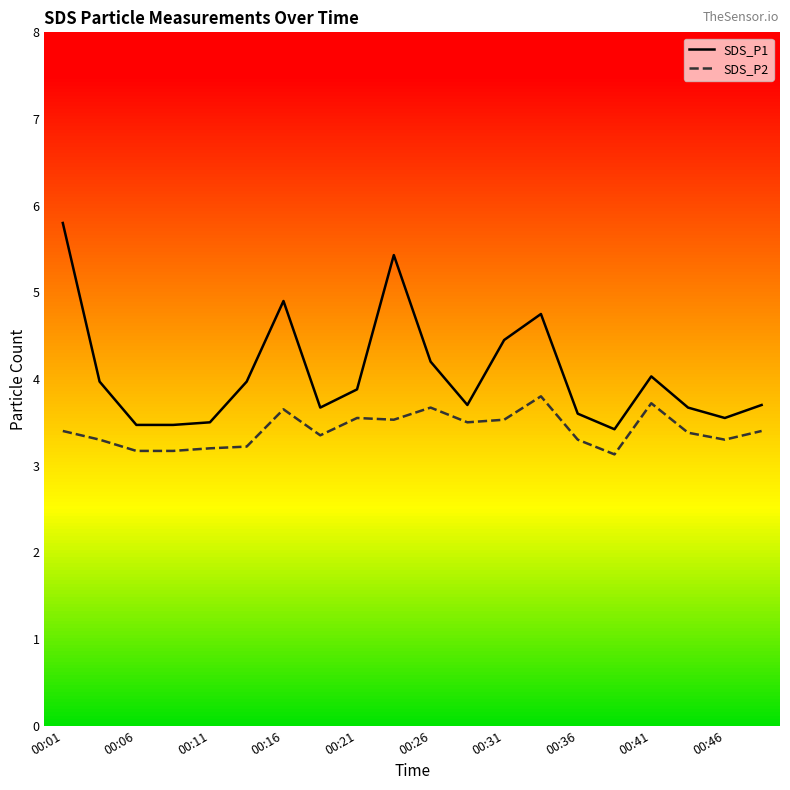

Between 00:06 and 00:43, which series saw the biggest shift?

SDS_P2